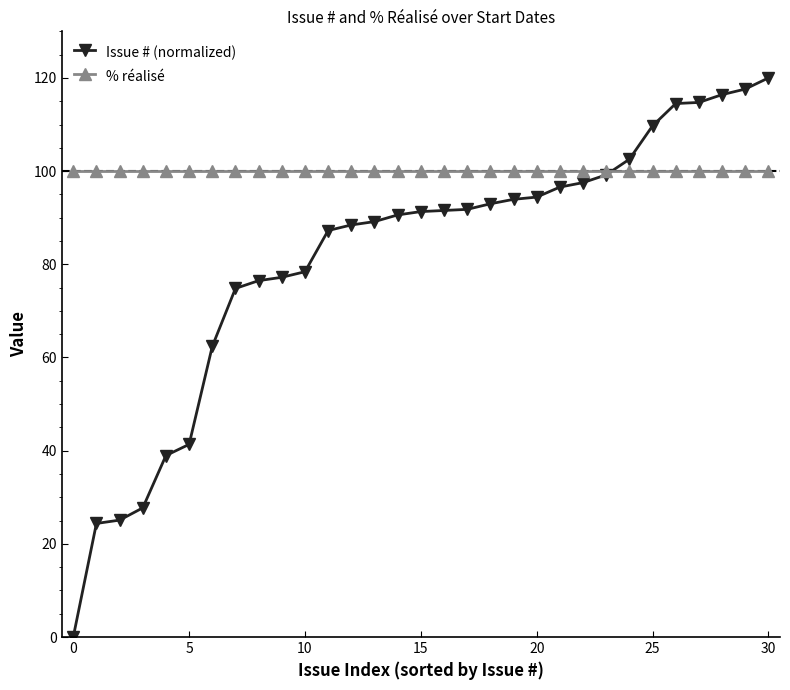

What is the highest value of the % réalisé series?

100.0